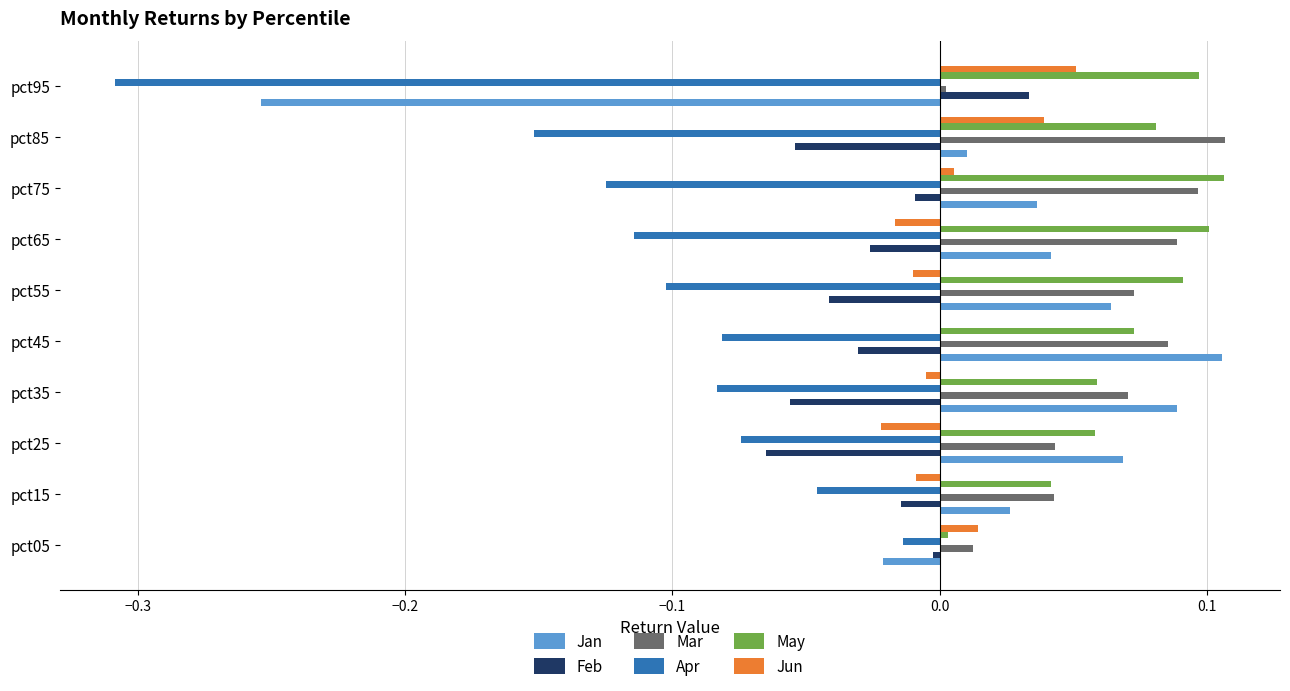

Which series has the largest total across all categories?

May